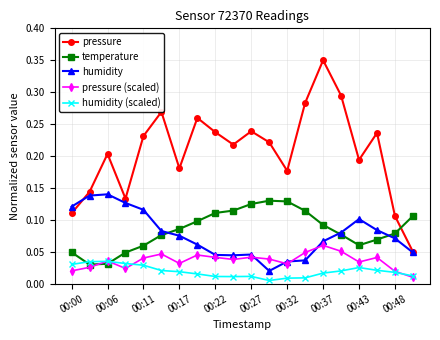

How many intersections are there between pressure (scaled) and temperature?

2